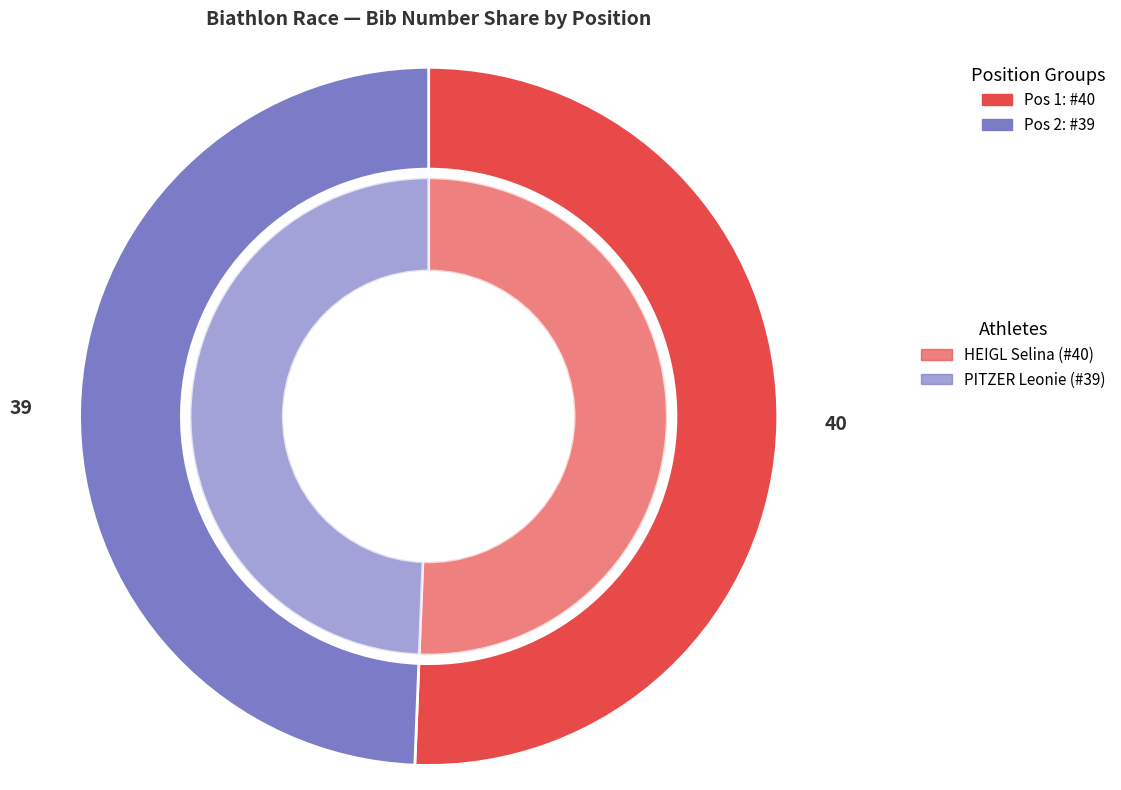

Approximately how many times larger is the value at 1 compared to 2?

1.0